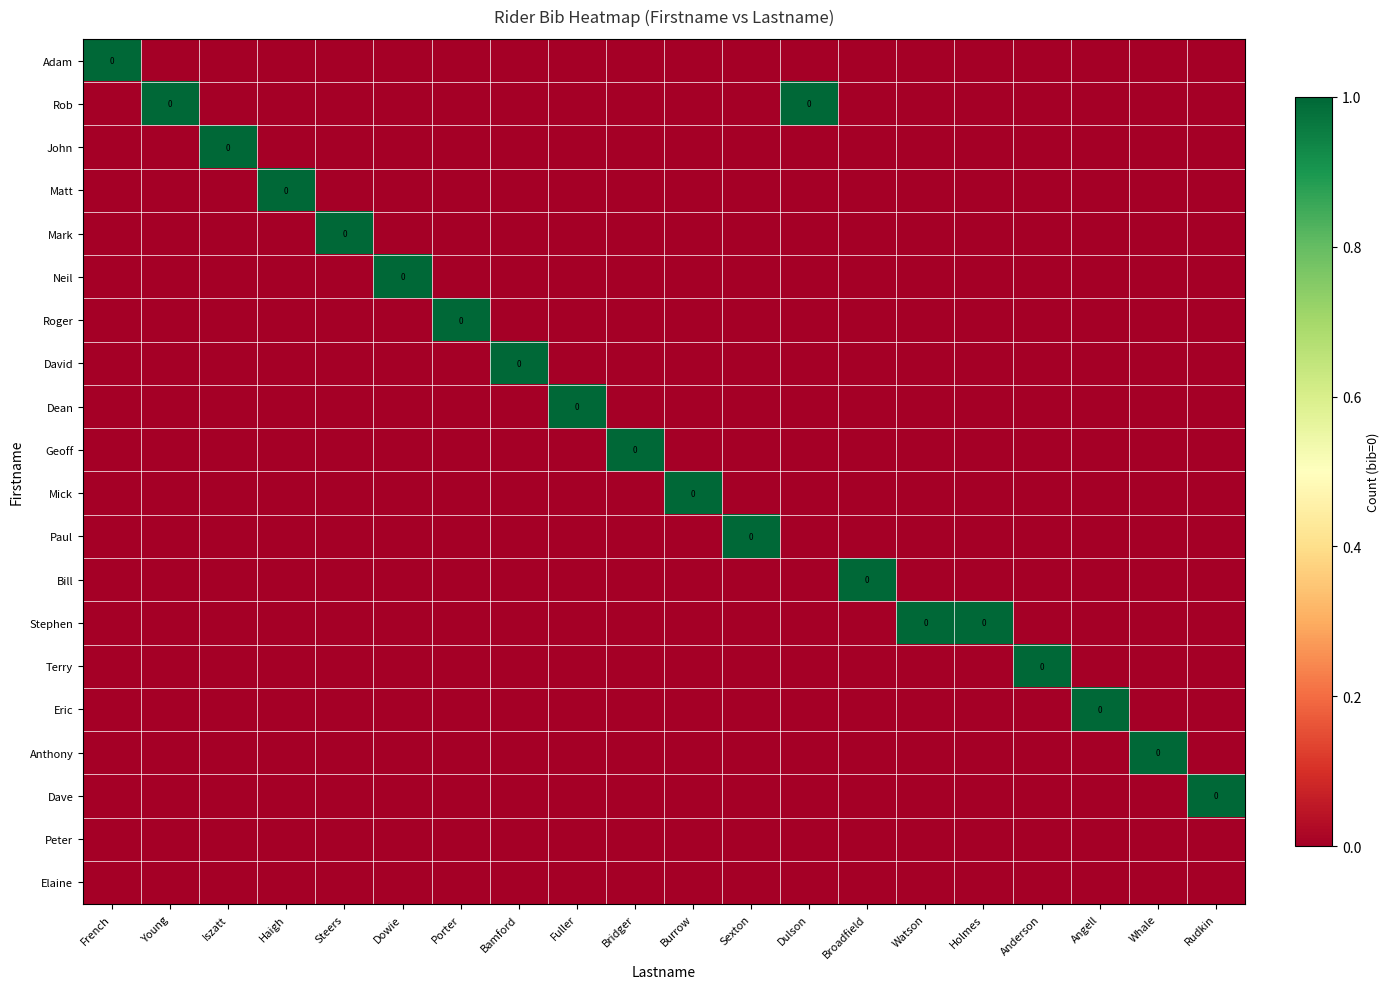

What is the difference between the second highest and minimum values in the Rob series?

1